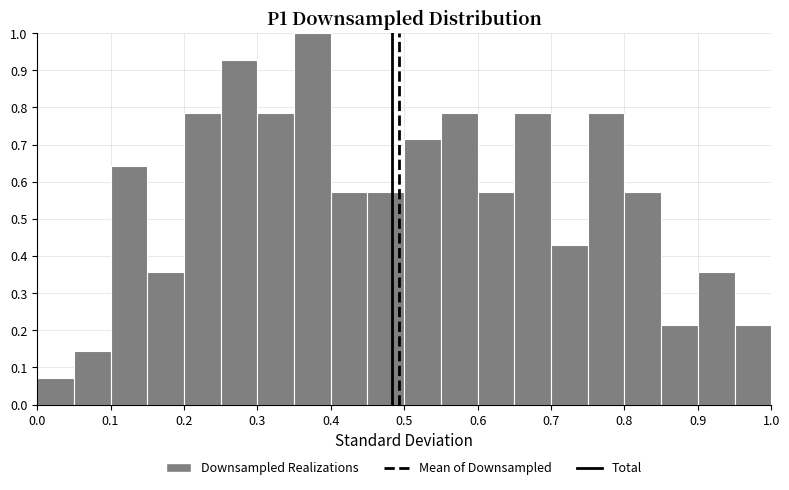

Reading left to right, list every bar in this chart as the range it spans on the x-axis followed by its height. The values are not printed on the chart, so give them approximately, as read against the axis.

0.00 to 0.05: 0.07
0.05 to 0.10: 0.14
0.10 to 0.15: 0.64
0.15 to 0.20: 0.36
0.20 to 0.25: 0.79
0.25 to 0.30: 0.93
0.30 to 0.35: 0.79
0.35 to 0.40: 1.00
0.40 to 0.45: 0.57
0.45 to 0.50: 0.57
0.50 to 0.55: 0.71
0.55 to 0.60: 0.79
0.60 to 0.65: 0.57
0.65 to 0.70: 0.79
0.70 to 0.75: 0.43
0.75 to 0.80: 0.79
0.80 to 0.85: 0.57
0.85 to 0.90: 0.21
0.90 to 0.95: 0.36
0.95 to 1.00: 0.21